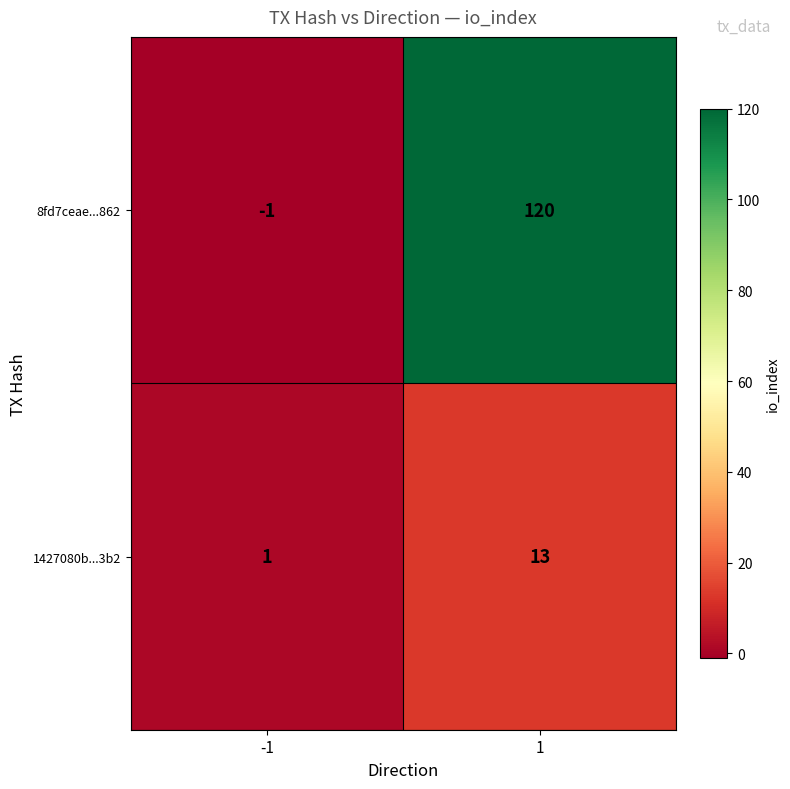

True or false: 8fd7ceae...862 has a value of 120 at 1.

True